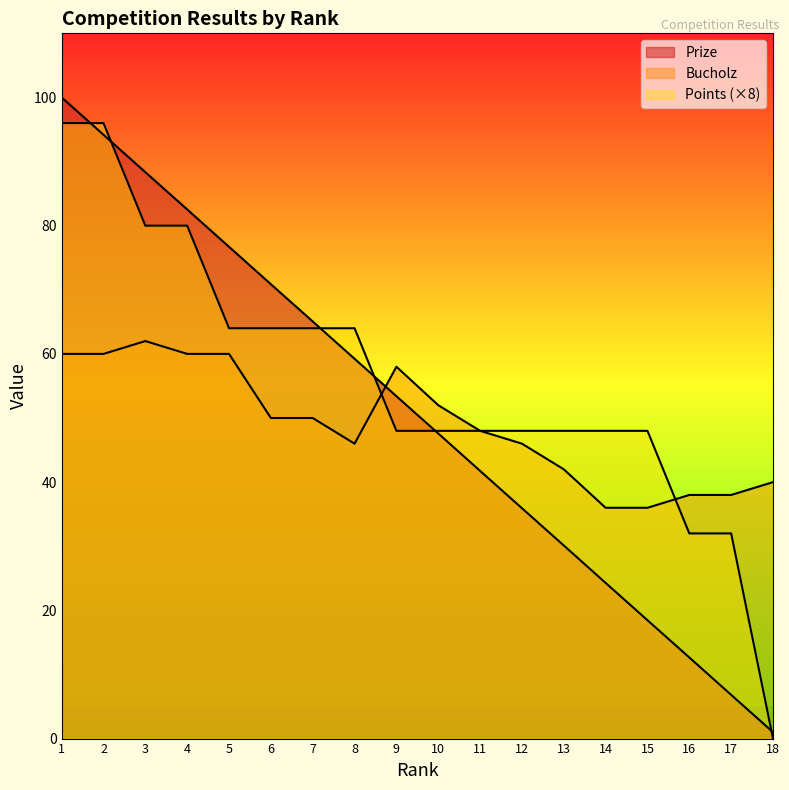

Is it true that Prize equals 32.0 at 3?

False